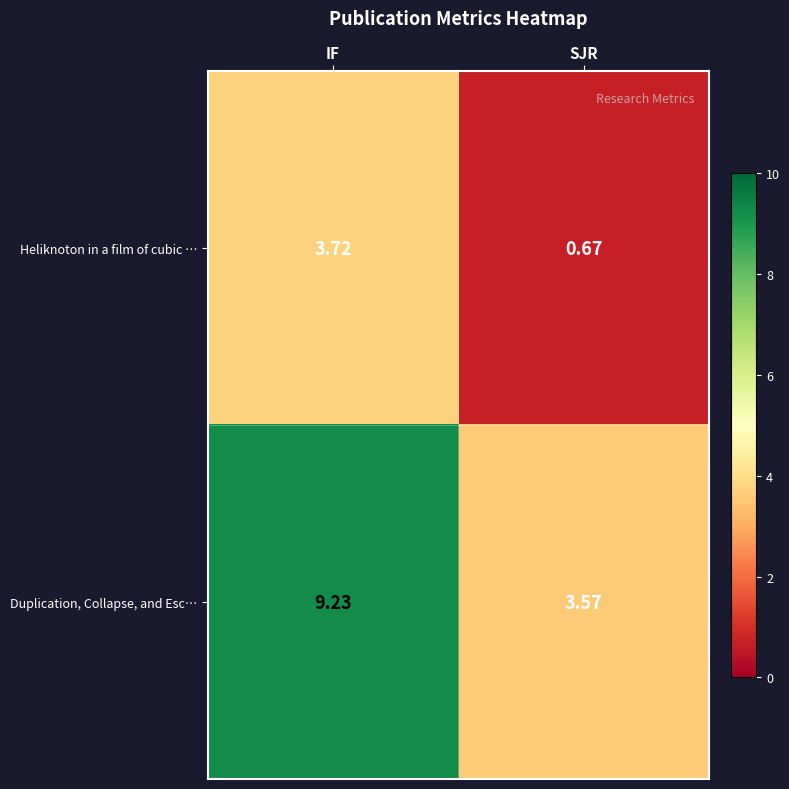

Where does the Duplication, Collapse, and Esc… series first go above 9?

IF